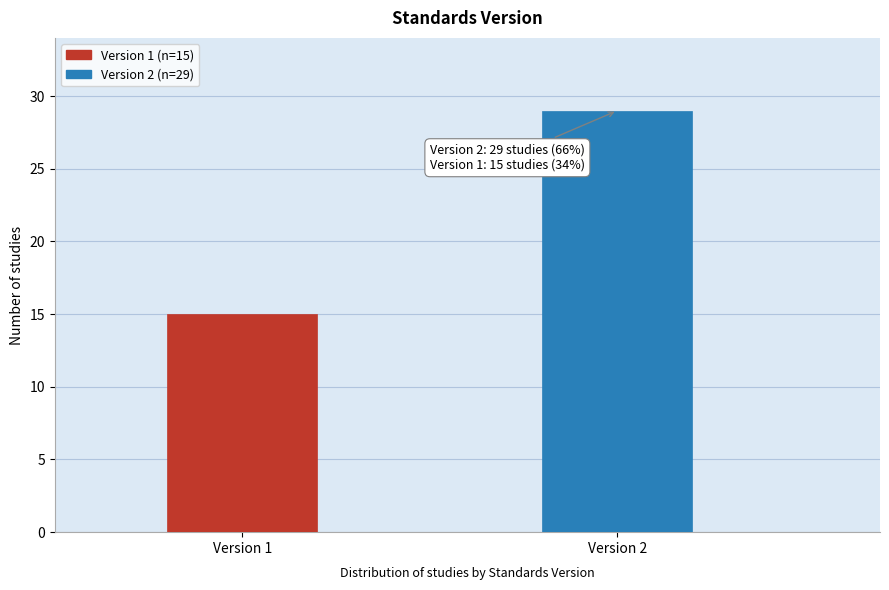

Reading left to right, extract all data points from this chart.

15	29